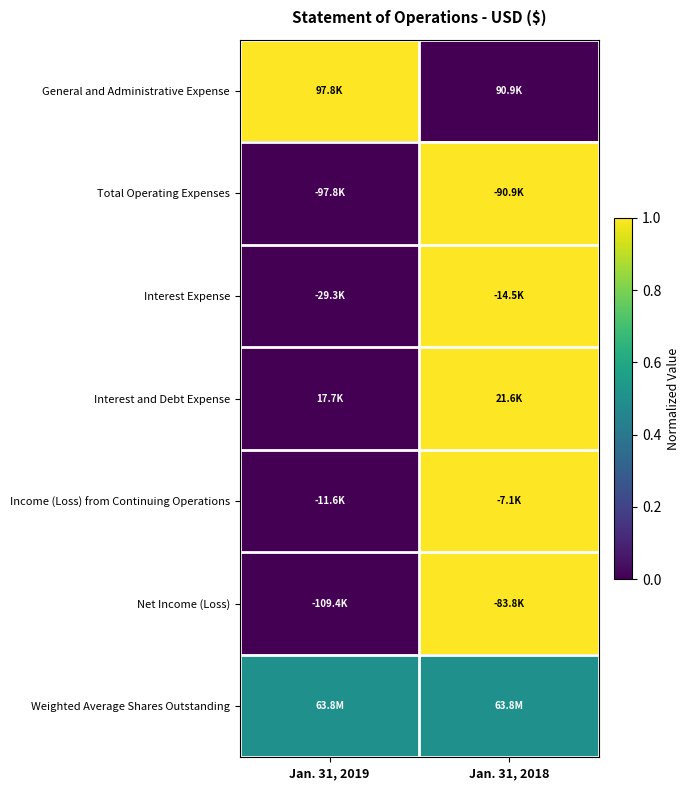

At how many categories does at least one series exceed 0?

2